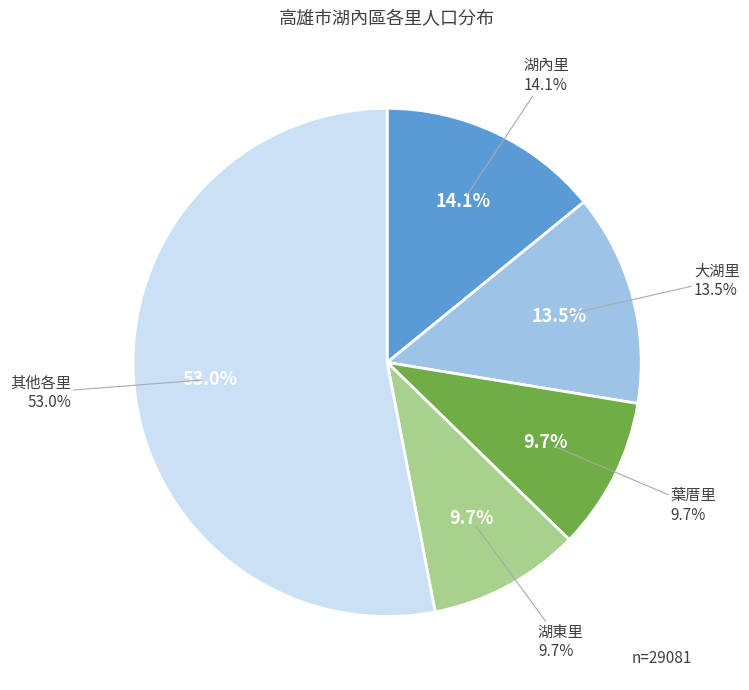

Is 海山里 the majority of the pie?

No